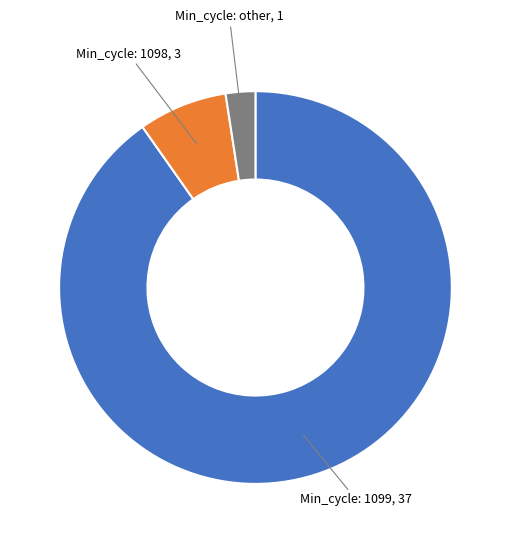

Is there any slice that represents more than half of the pie?

Yes